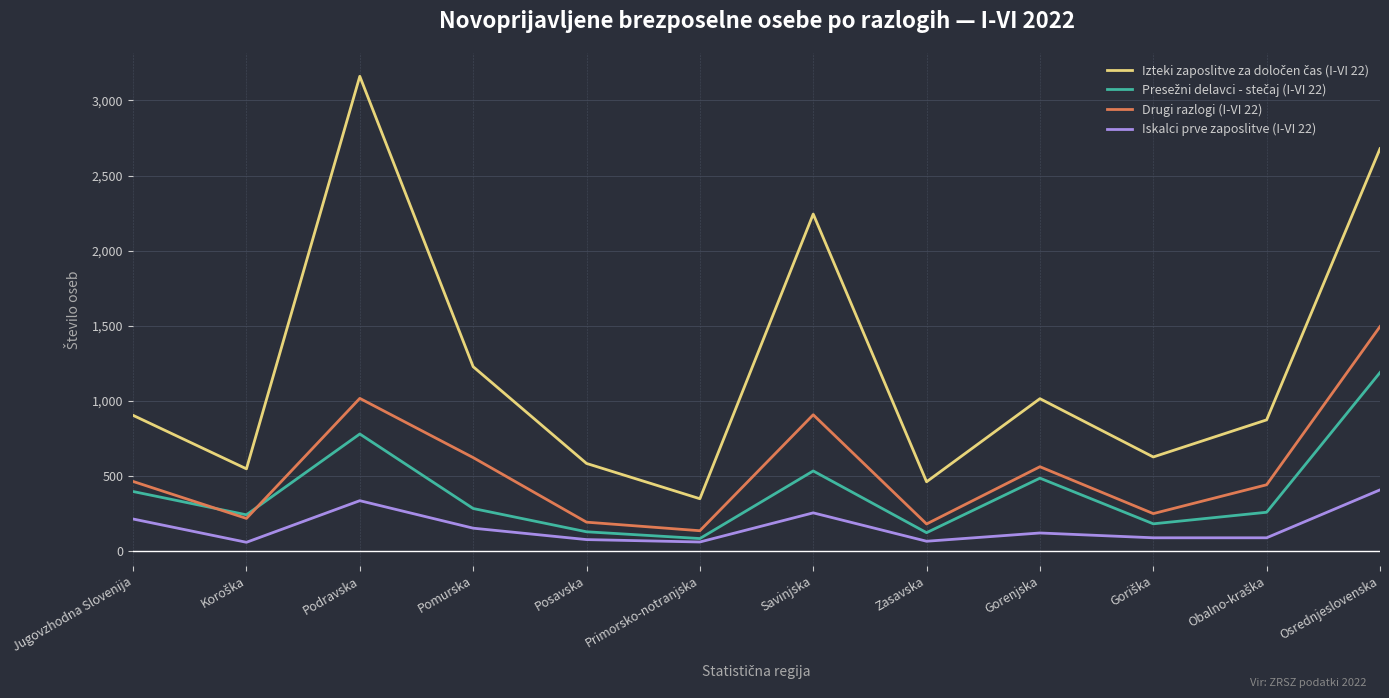

Where is Drugi razlogi (I-VI 22) nearest to the value 815?

Savinjska